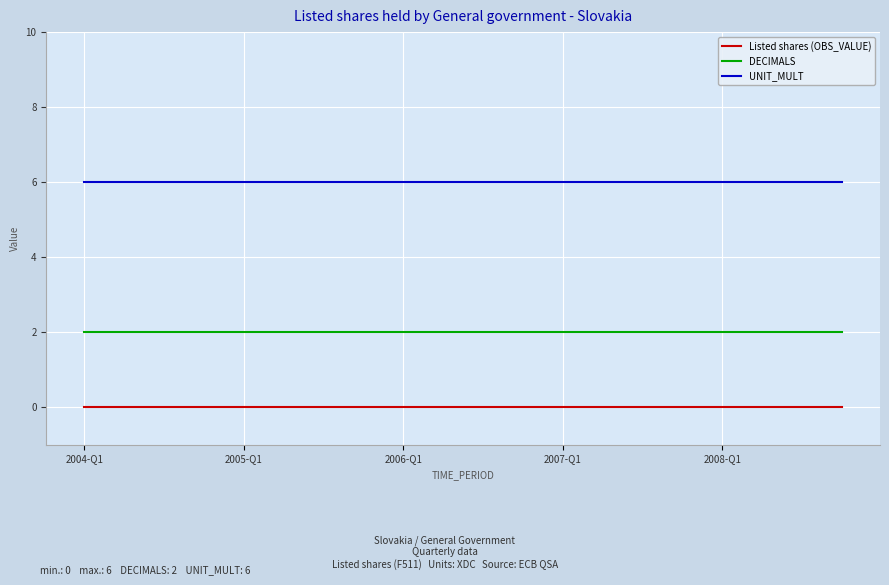

What is the average value of the DECIMALS series?

2